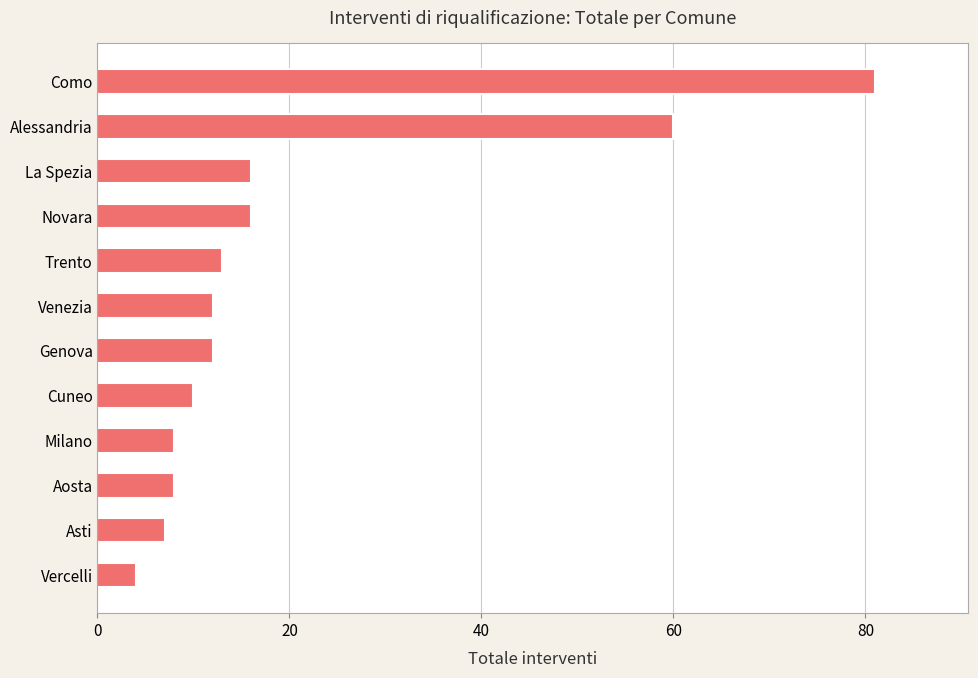

Where is the data nearest to the value 42?

Alessandria